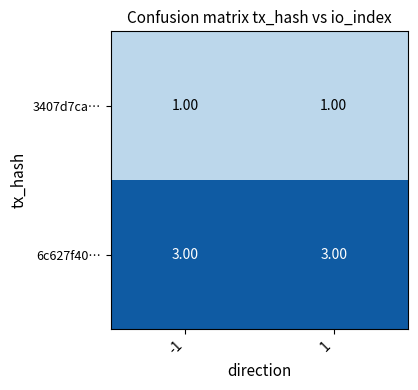

Rank the series at 1 from highest to lowest value.

6c627f40…, 3407d7ca…